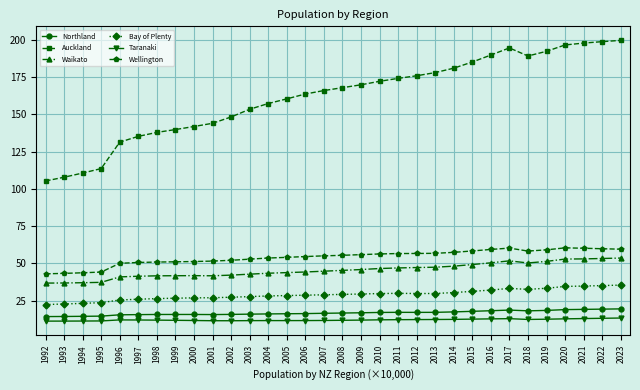

What is the difference between the second highest and second lowest values in the Auckland series?

91.0